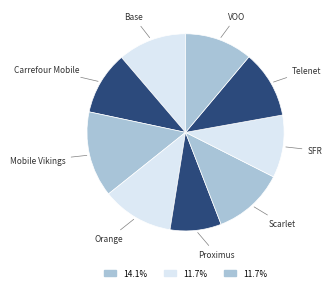

Count the number of slices in the pie.

9